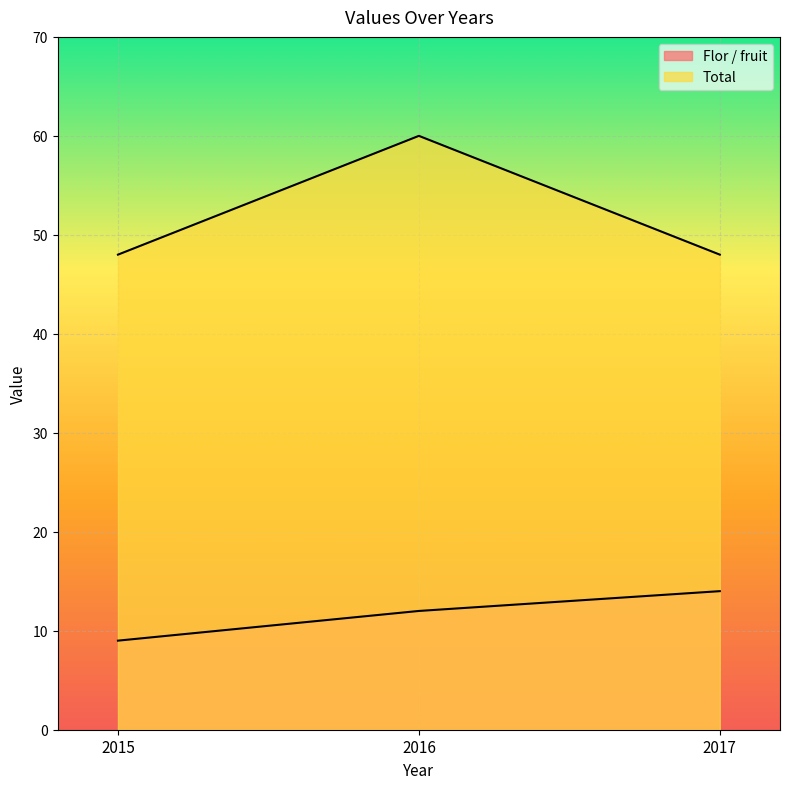

At which category does the chart reach its peak across all series?

2016